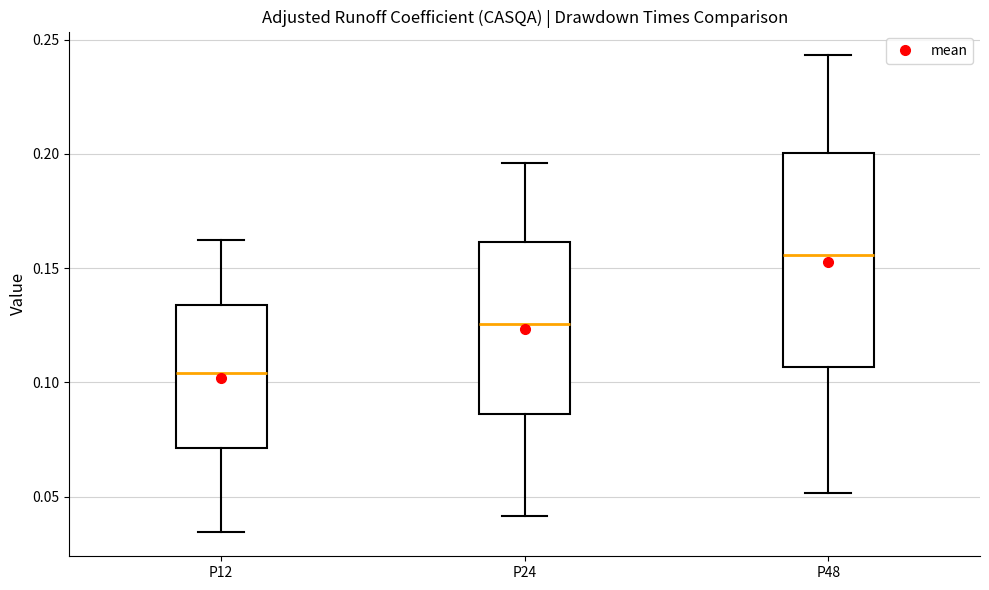

Which box's median line is the lowest?

P12